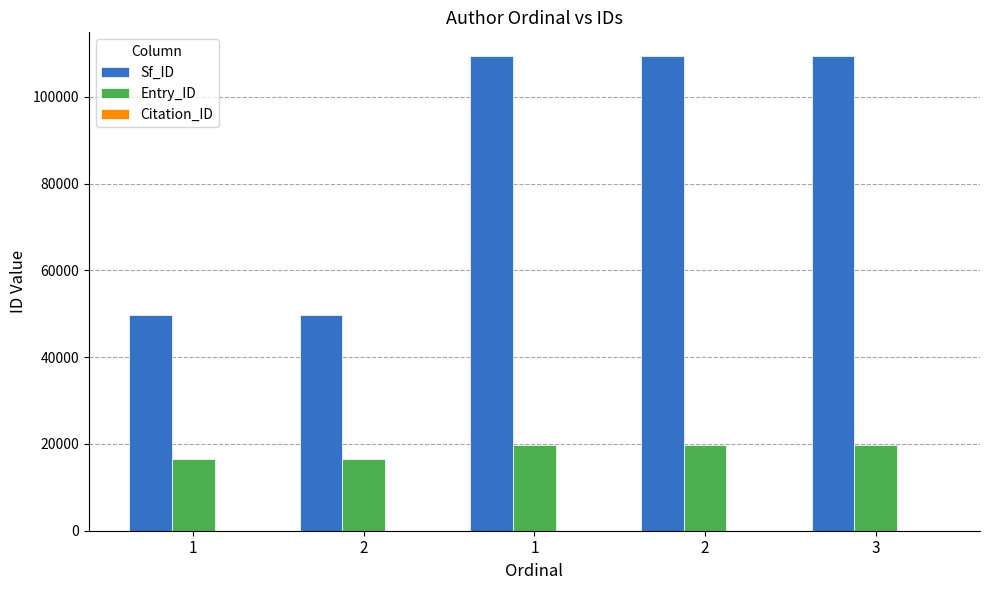

Reading left to right, what are all the values shown in this chart?

Sf_ID: 49641	49641	109415	109415	109415
Entry_ID: 16515	16515	19645	19645	19645
Citation_ID: 1	1	1	1	1